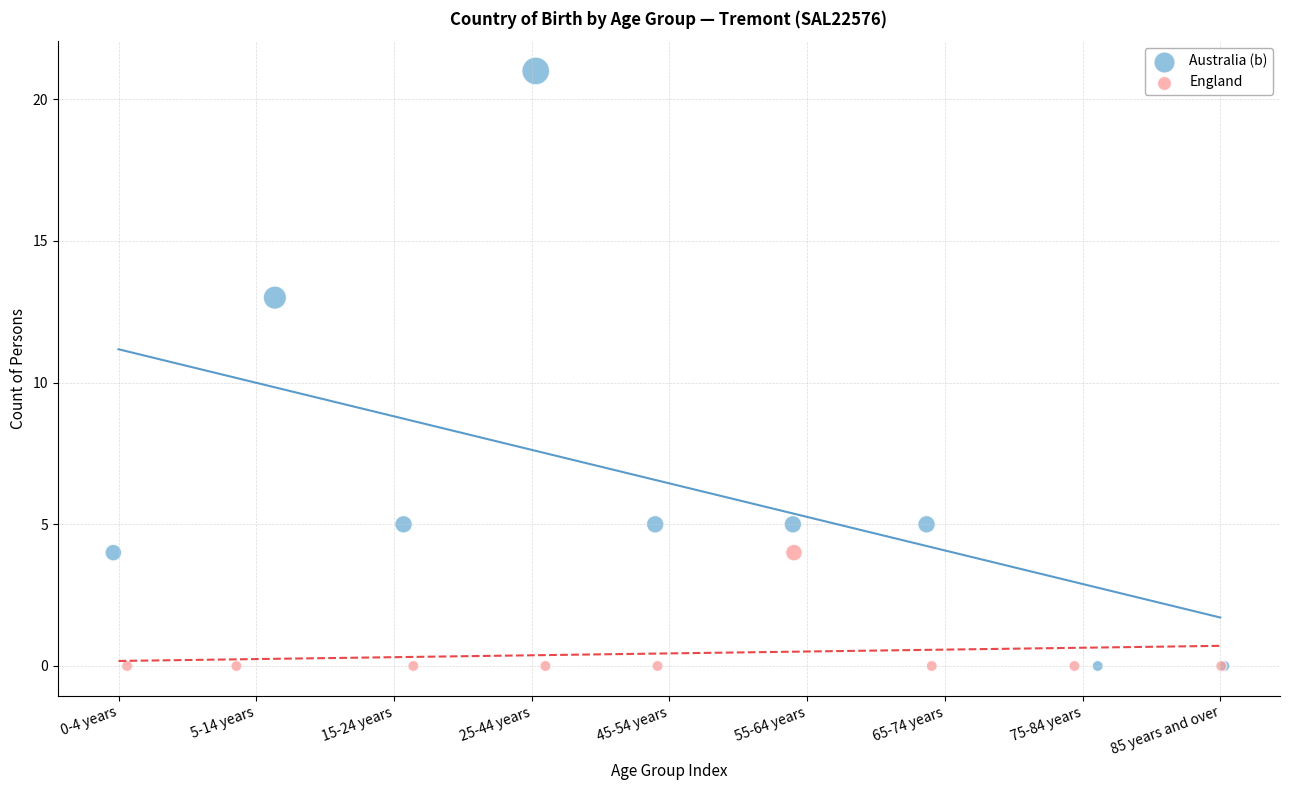

Which series reaches the maximum Y coordinate?

Australia (b)